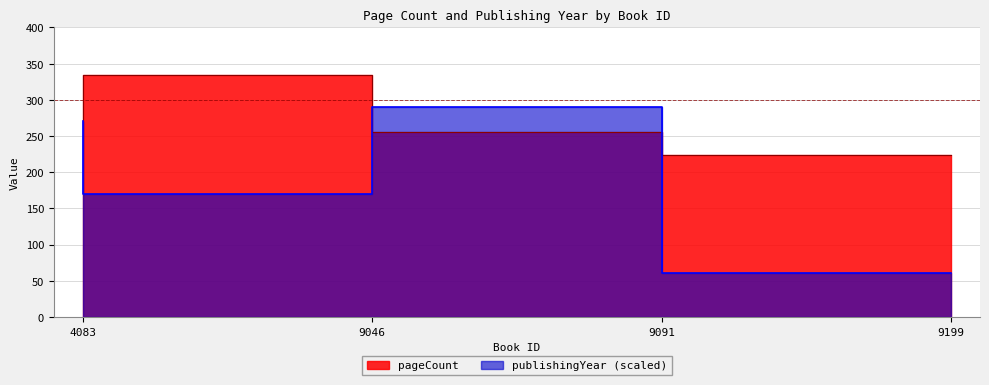

Which series has the widest spread of values?

publishingYear